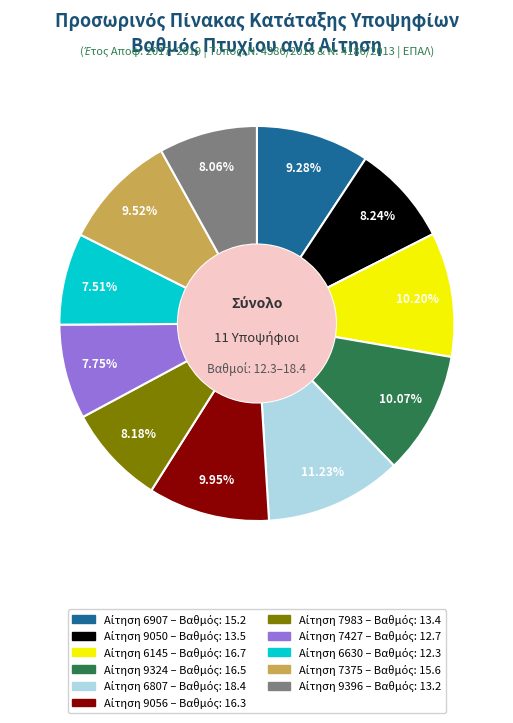

Does any single category account for the majority?

No